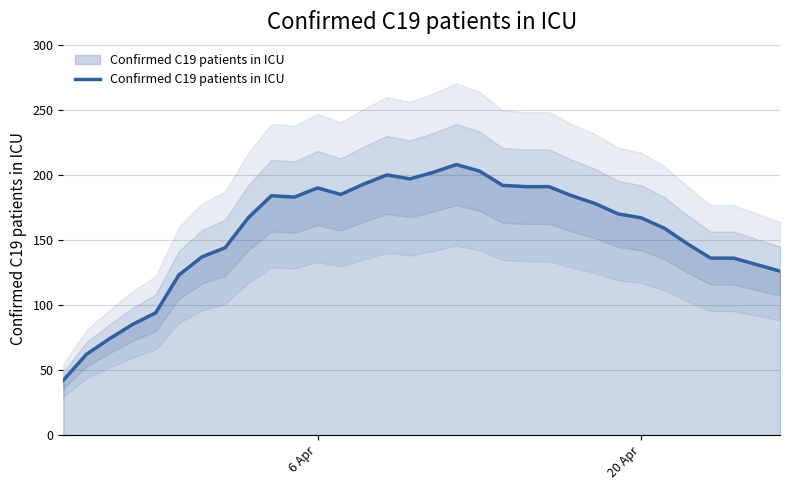

What is the lowest value of the Confirmed C19 patients in ICU series?

42